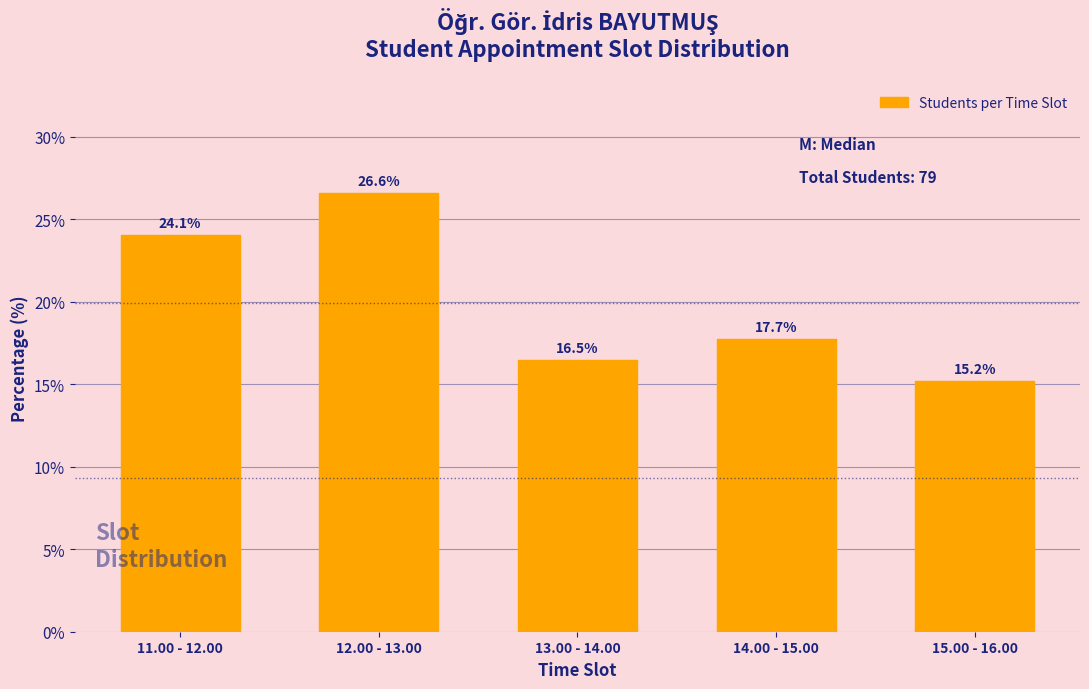

Reading right to left, extract all data points from this chart.

15.2	17.7	16.5	26.6	24.1